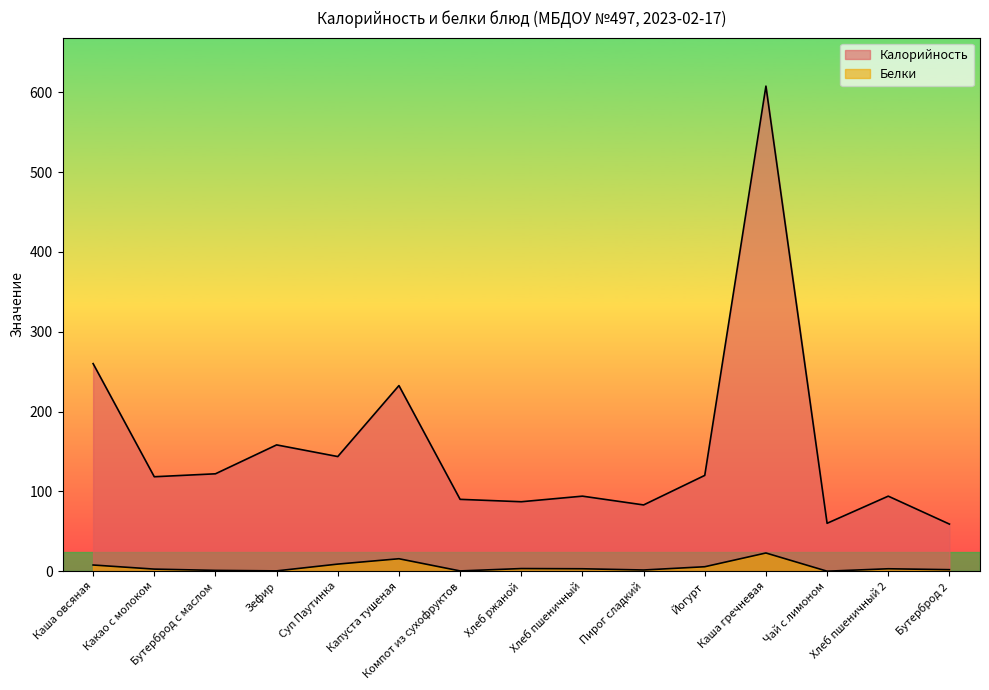

What are all the series names shown in the legend?

Калорийность, Белки